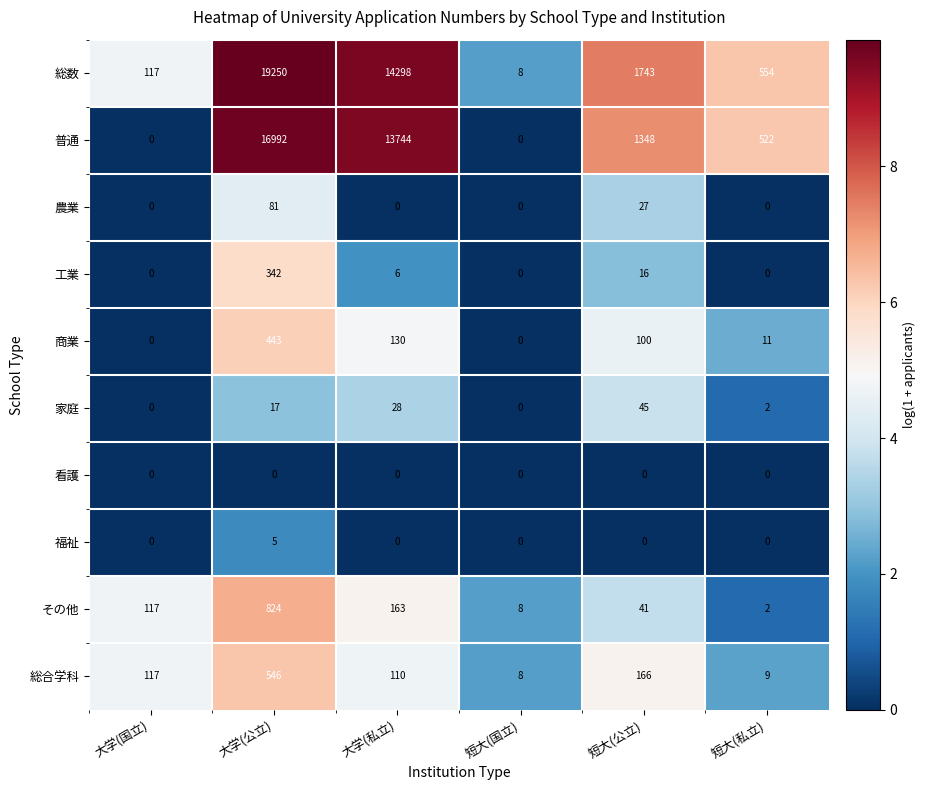

What is the total value across all series at 短大(国立)?

24